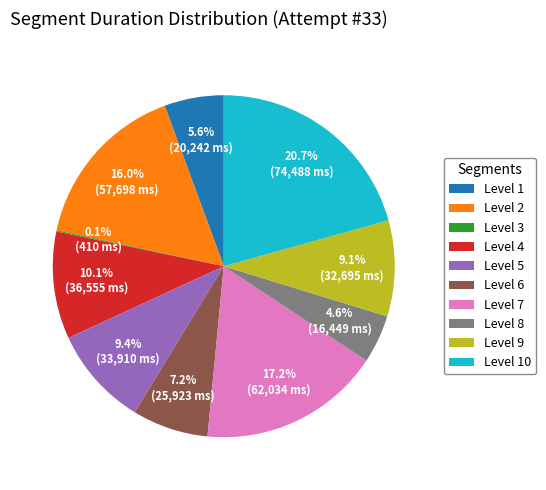

What is the total percentage of Level 1 and Level 10?

26.3%